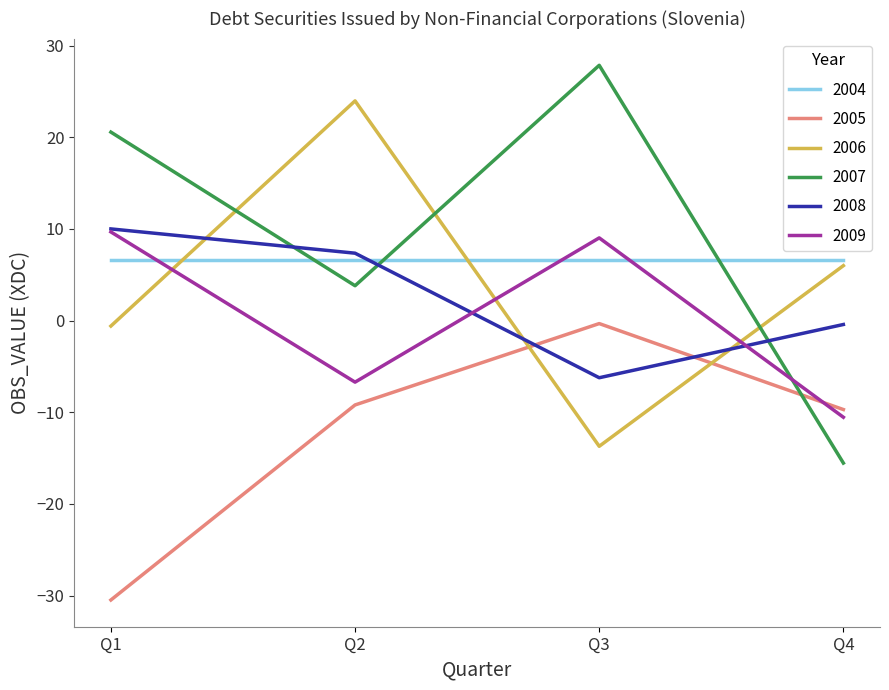

At which label does 2005 reach its minimum?

Q1